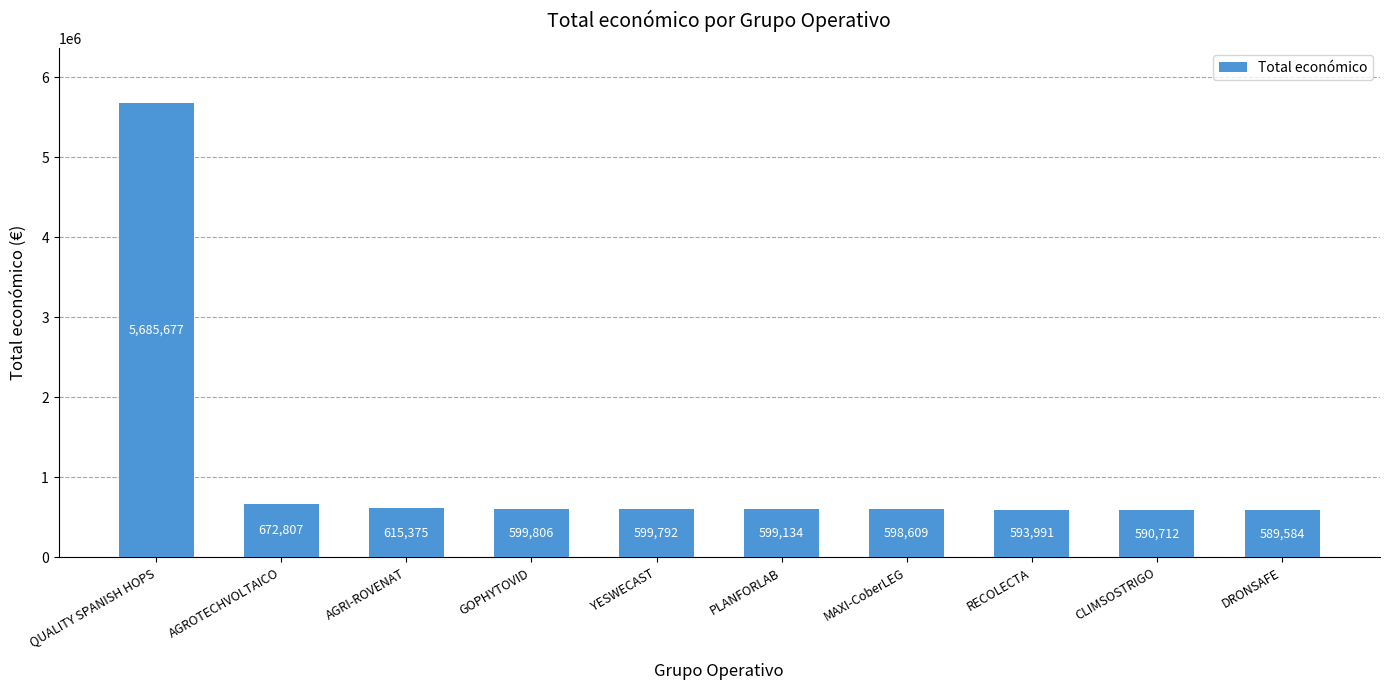

Reading left to right, transcribe all the data shown in this chart.

QUALITY SPANISH HOPS=5685677	AGROTECHVOLTAICO=672807	AGRI-ROVENAT=615375	GOPHYTOVID=599806	YESWECAST=599792	PLANFORLAB=599134	MAXI-CoberLEG=598609	RECOLECTA=593991	CLIMSOSTRIGO=590712	DRONSAFE=589584